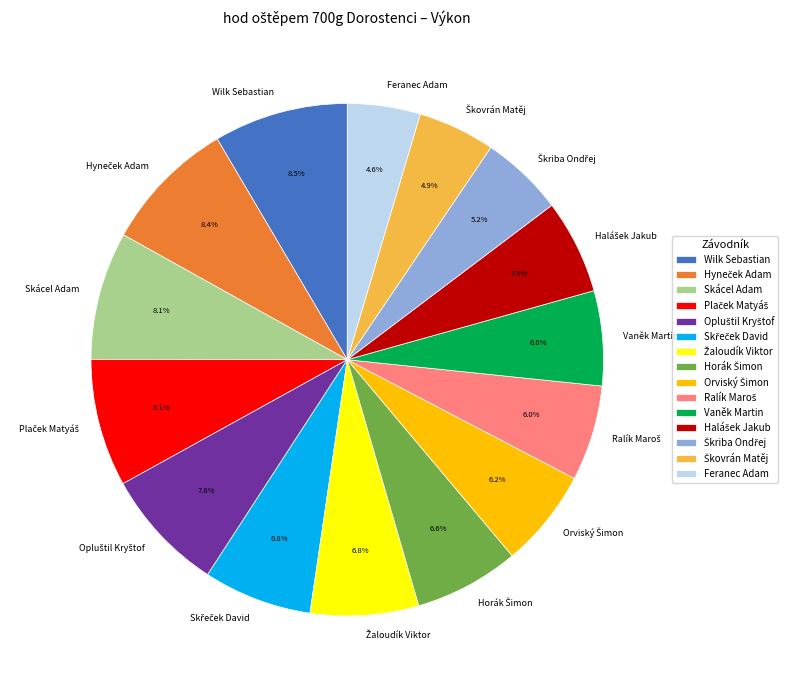

To the nearest percent, what is the difference between the largest and smallest slice percentages?

4%